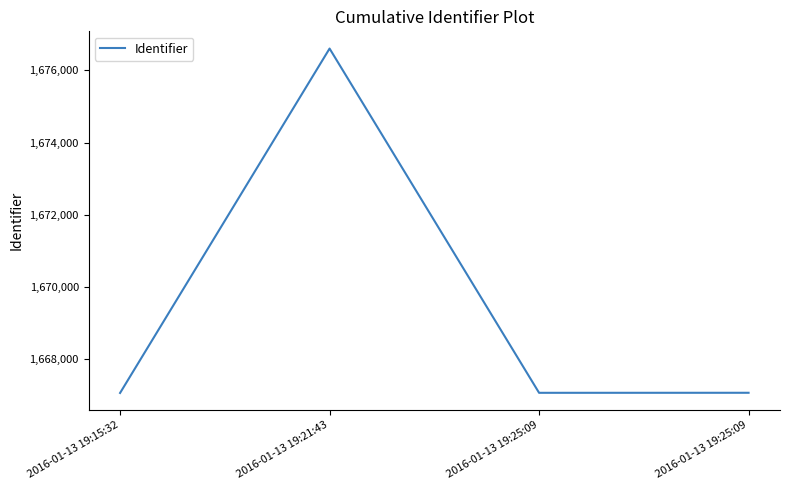

Count the number of categories in the chart.

4